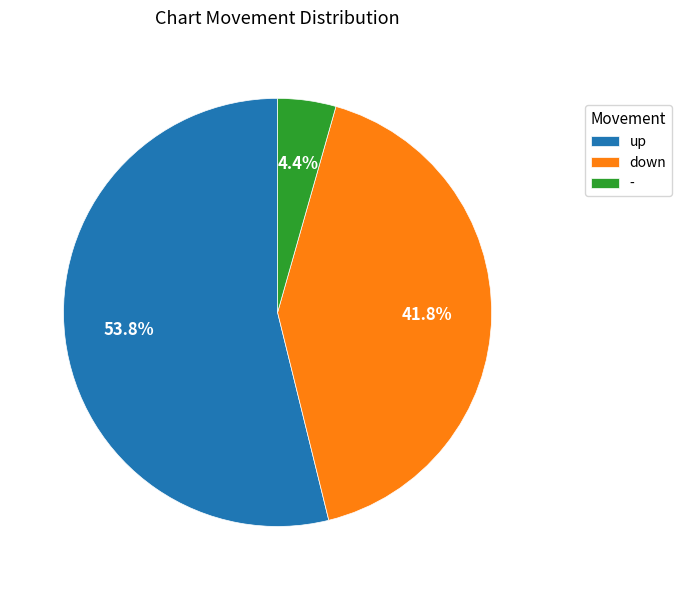

To the nearest percent, what portion does - represent?

4%